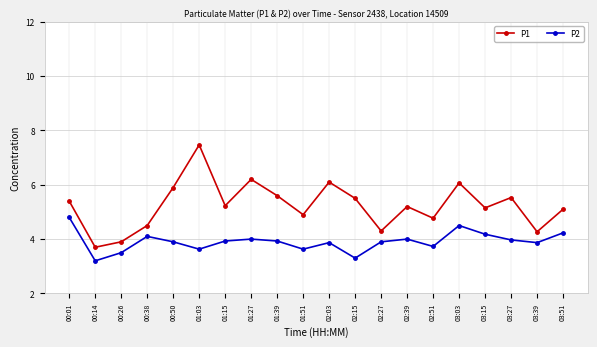

What are all the series names shown in the legend?

P1, P2